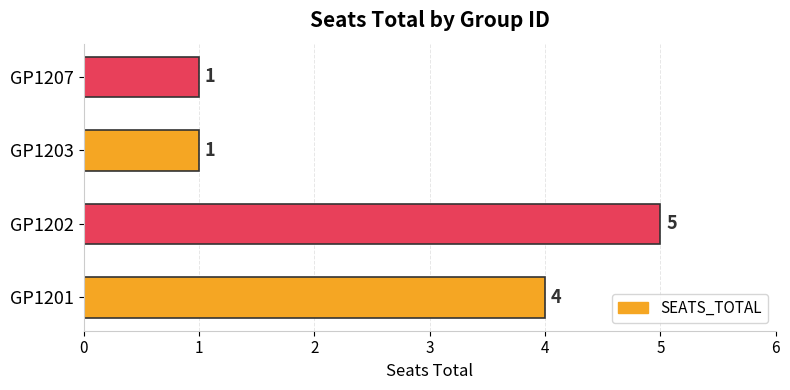

True or false: the data shows 4 at GP1201.

True